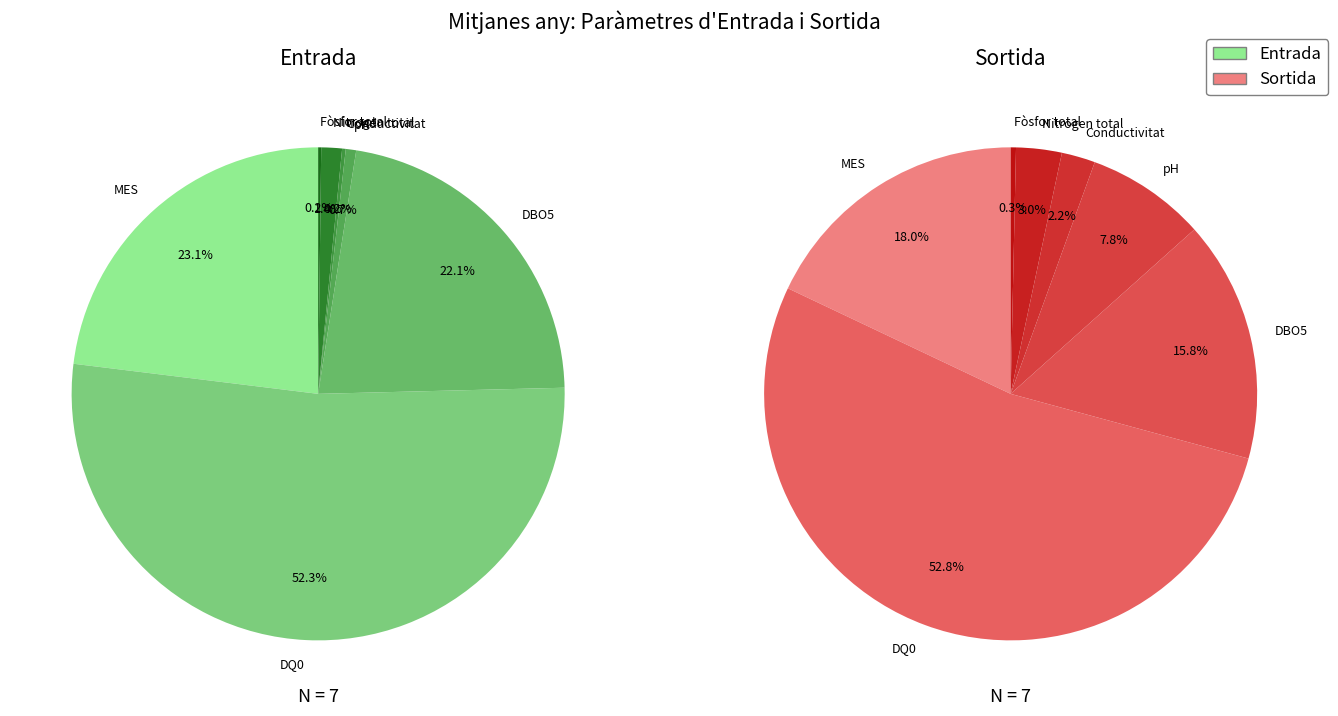

Which category accounts for the majority?

DQ0 (mgO2/L)